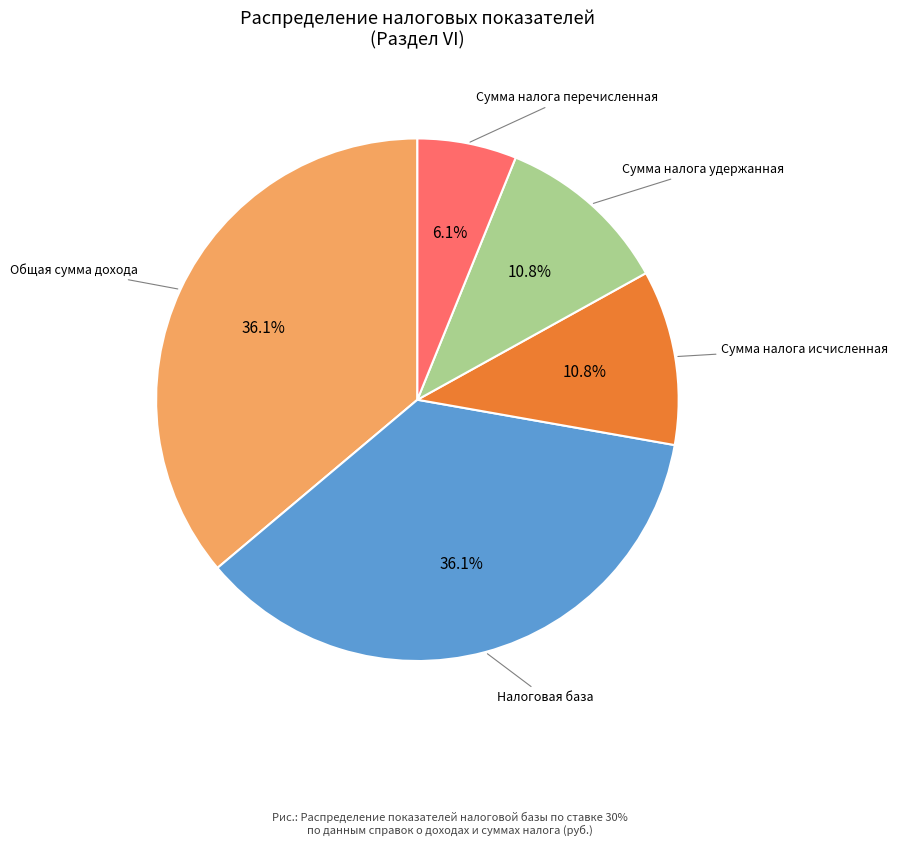

What is the ratio of the value at Сумма налога исчисленная to the value at Сумма налога перечисленная?

1.8